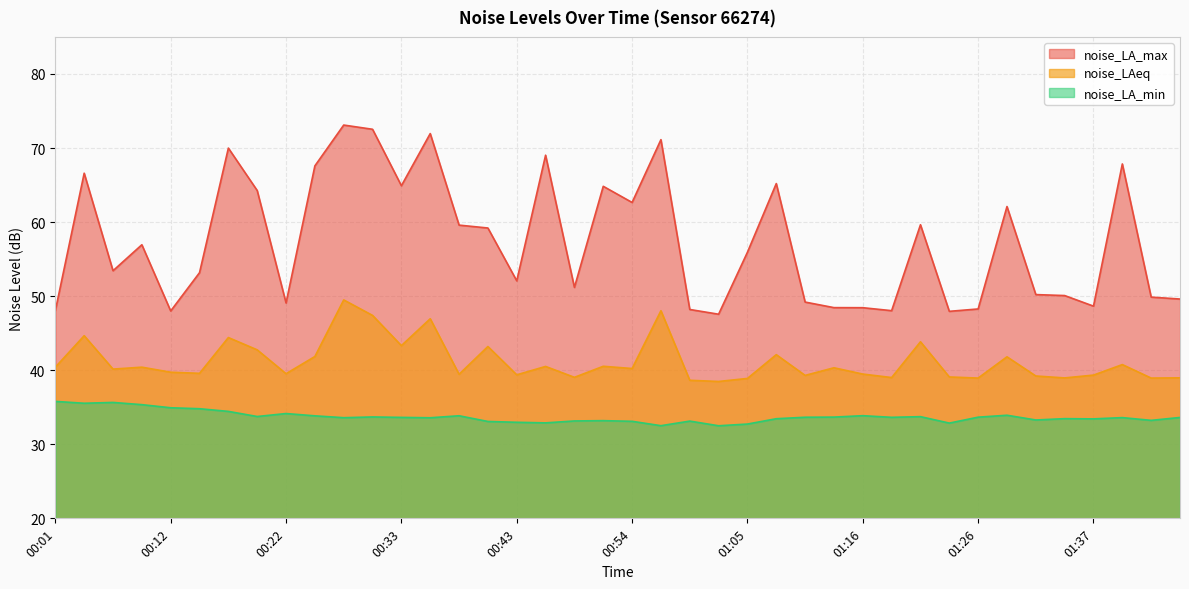

Where is the first local minimum for noise_LAeq?

00:07